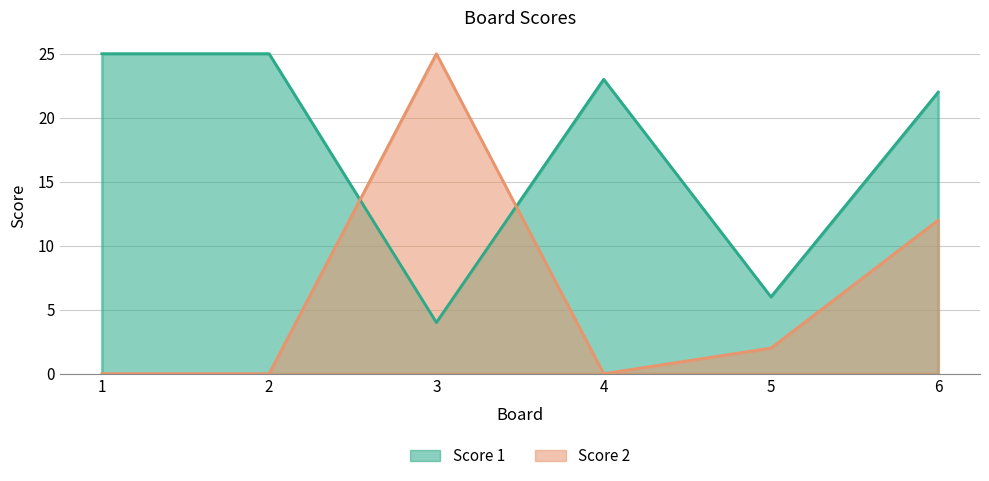

Reading right to left, extract all data points from this chart.

Score 1: 22	6	23	4	25	25
Score 2: 12	2	0	25	0	0